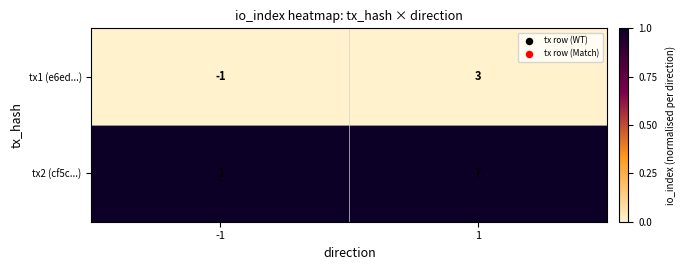

The tx2 (cf5c...) series shows 2 at -1. True or false?

False